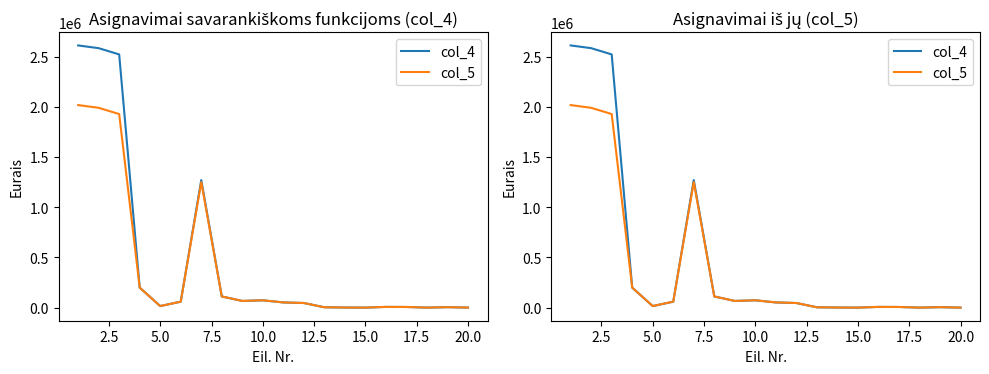

True or false: col_4 and col_5 cross at least once.

False